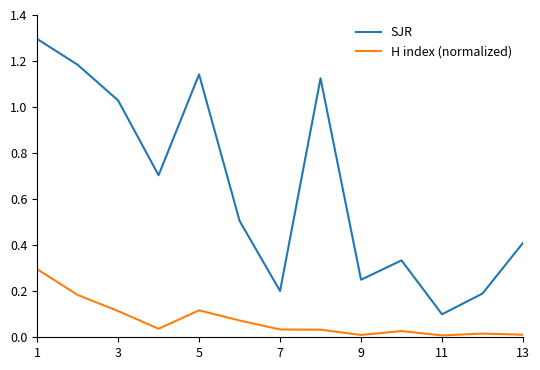

List the series in order of their overall mean, highest first.

SJR, H index (normalized)